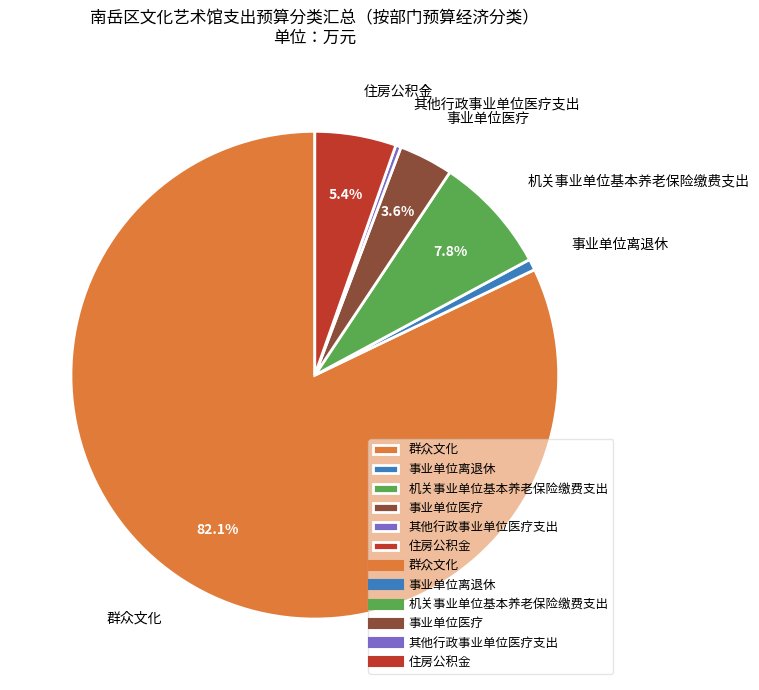

What is the largest slice in the pie chart?

群众文化